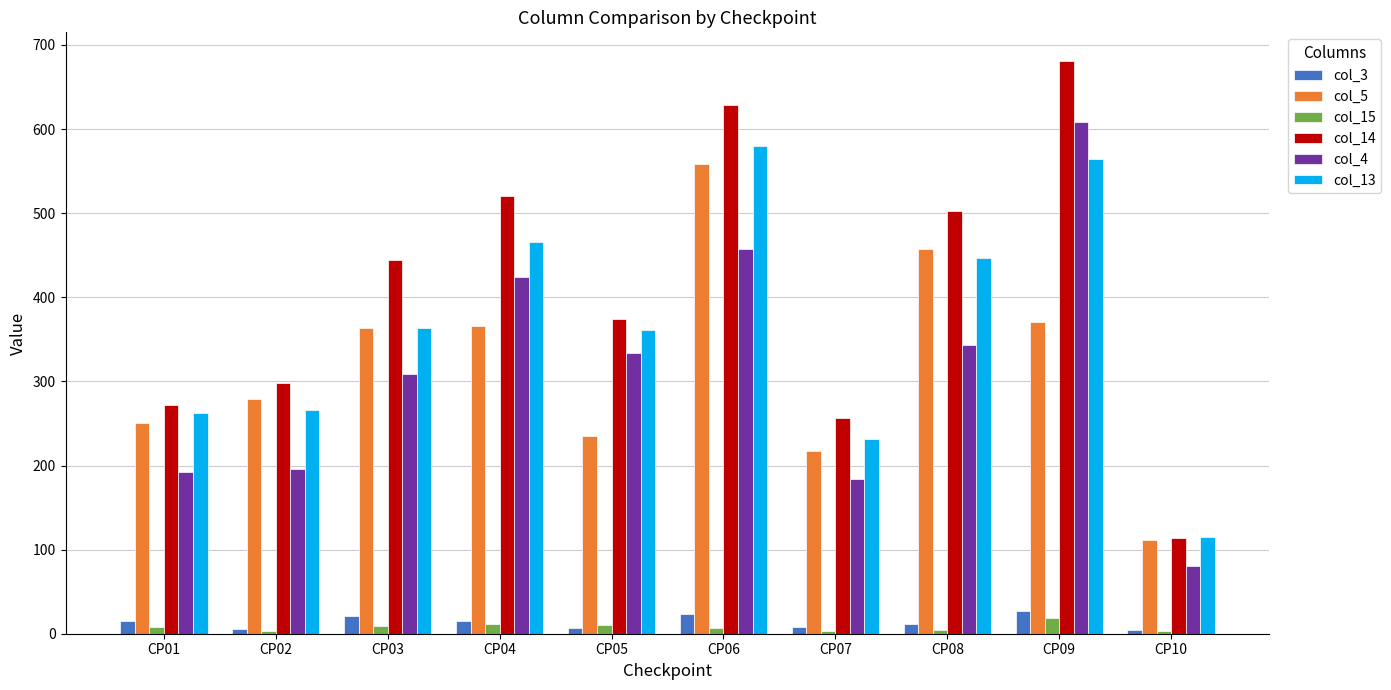

What is the sum of all col_14 values?

4092